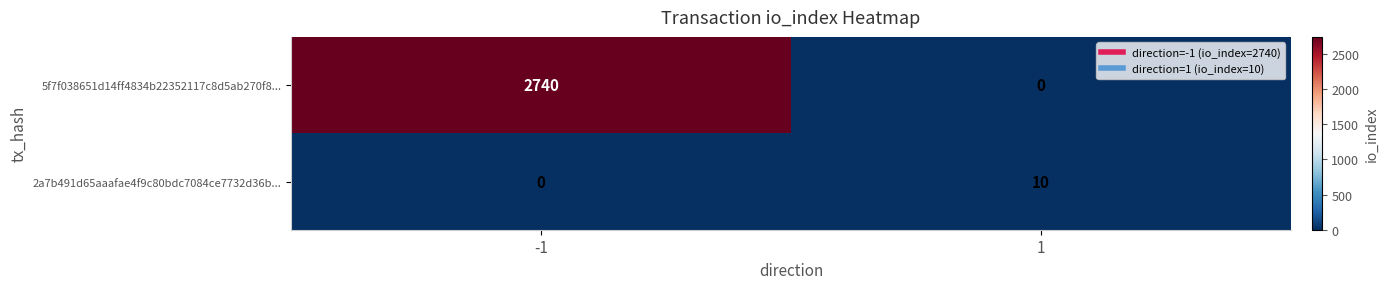

Which series has the largest total across all categories?

5f7f038651d14ff4834b22352117c8d5ab270f8...